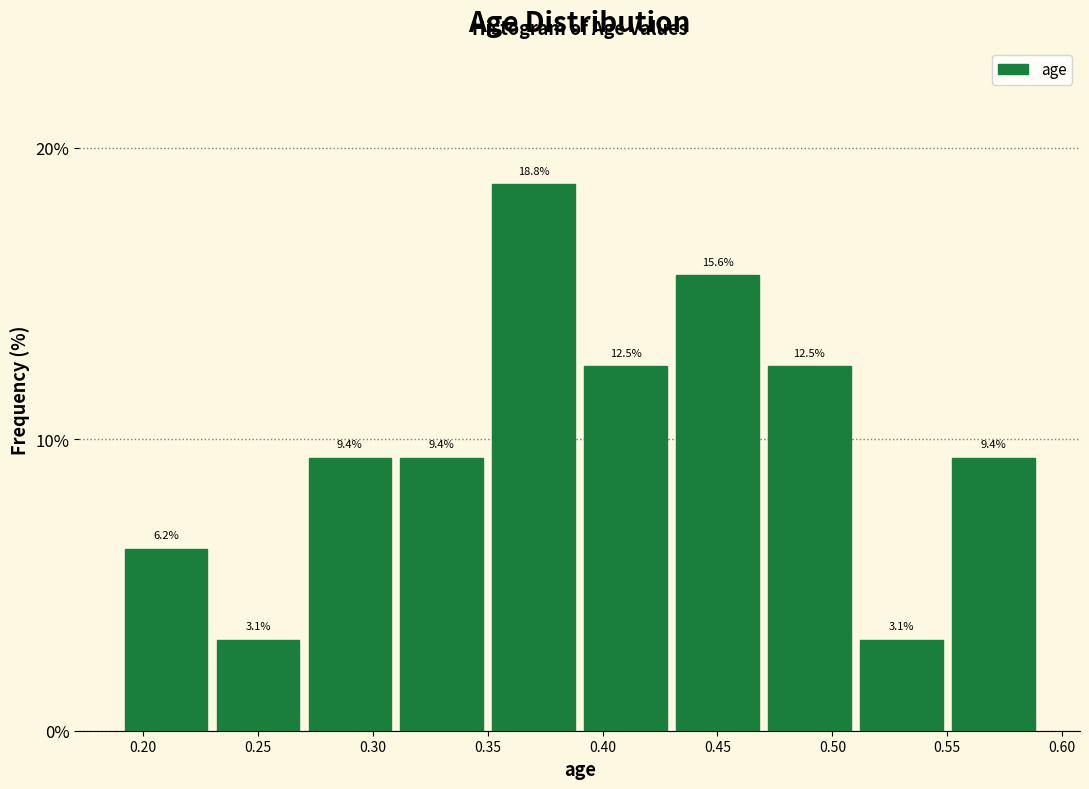

Reading left to right, list every bar in this chart as the range it spans on the x-axis followed by its height.

0.19 to 0.23: 6.2
0.23 to 0.27: 3.1
0.27 to 0.31: 9.4
0.31 to 0.35: 9.4
0.35 to 0.39: 18.8
0.39 to 0.43: 12.5
0.43 to 0.47: 15.6
0.47 to 0.51: 12.5
0.51 to 0.55: 3.1
0.55 to 0.59: 9.4